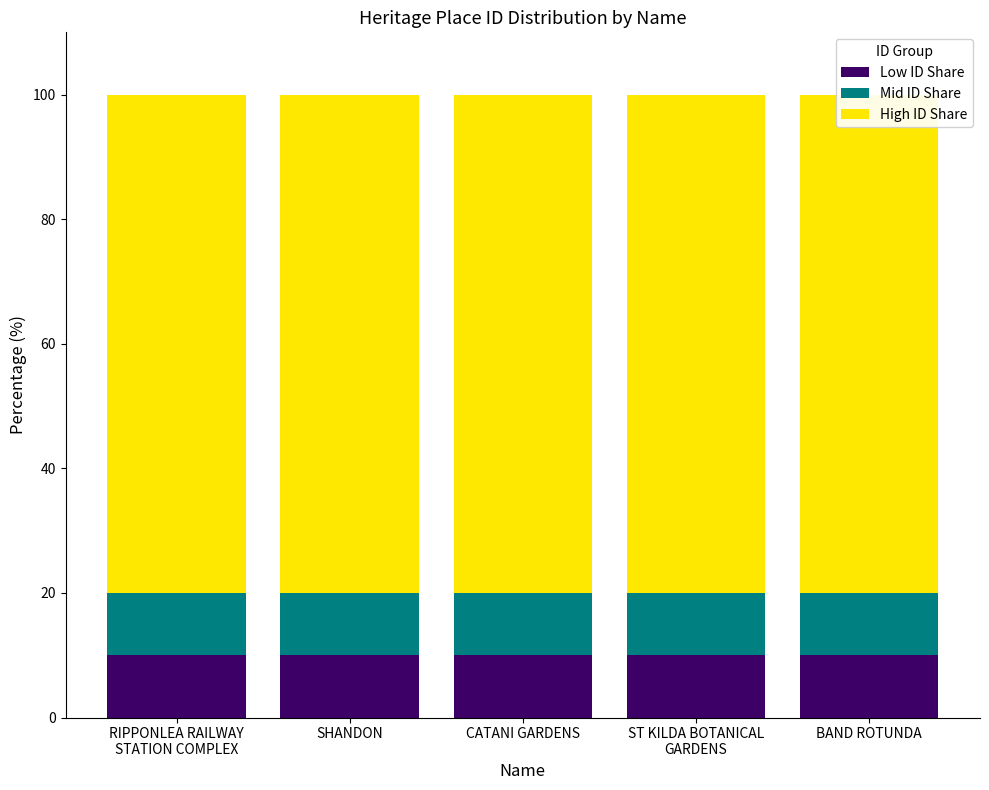

Read the Mid ID Share value at CATANI GARDENS.

10